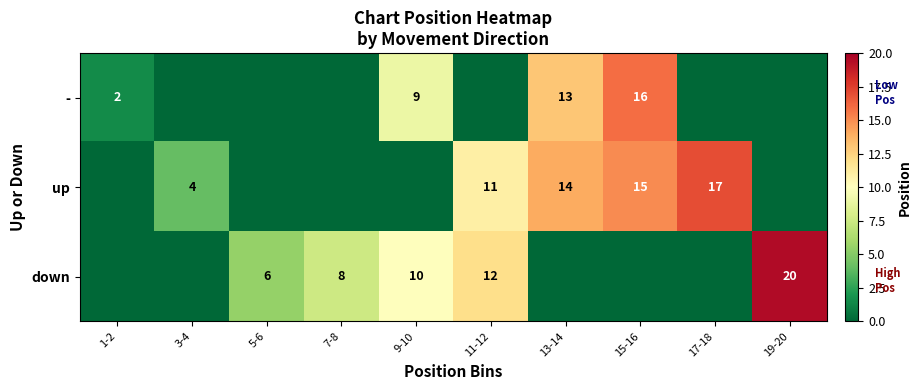

At which category is the sum across all series the highest?

15-16